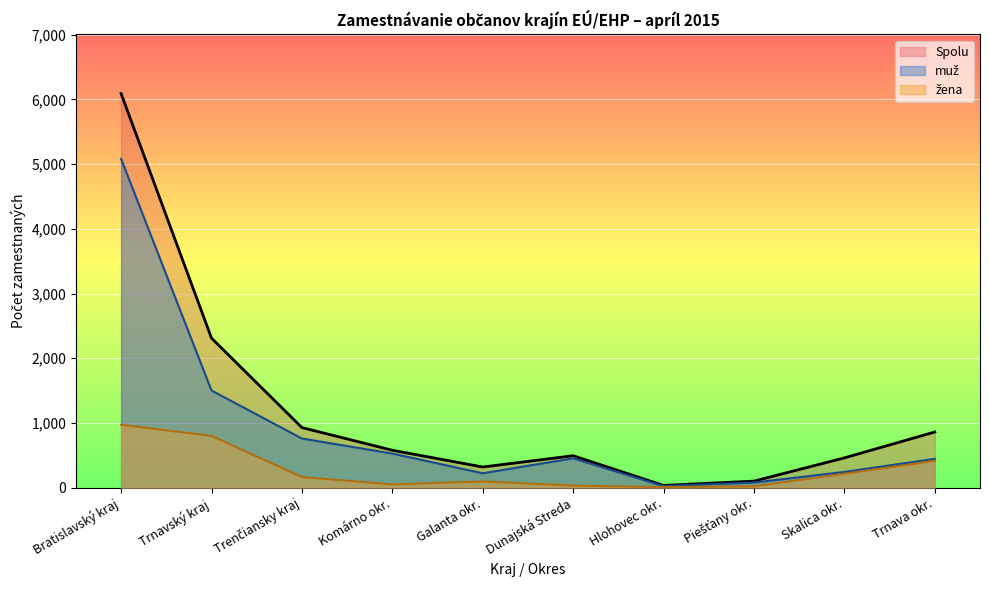

What is the sum of all žena values?

2782